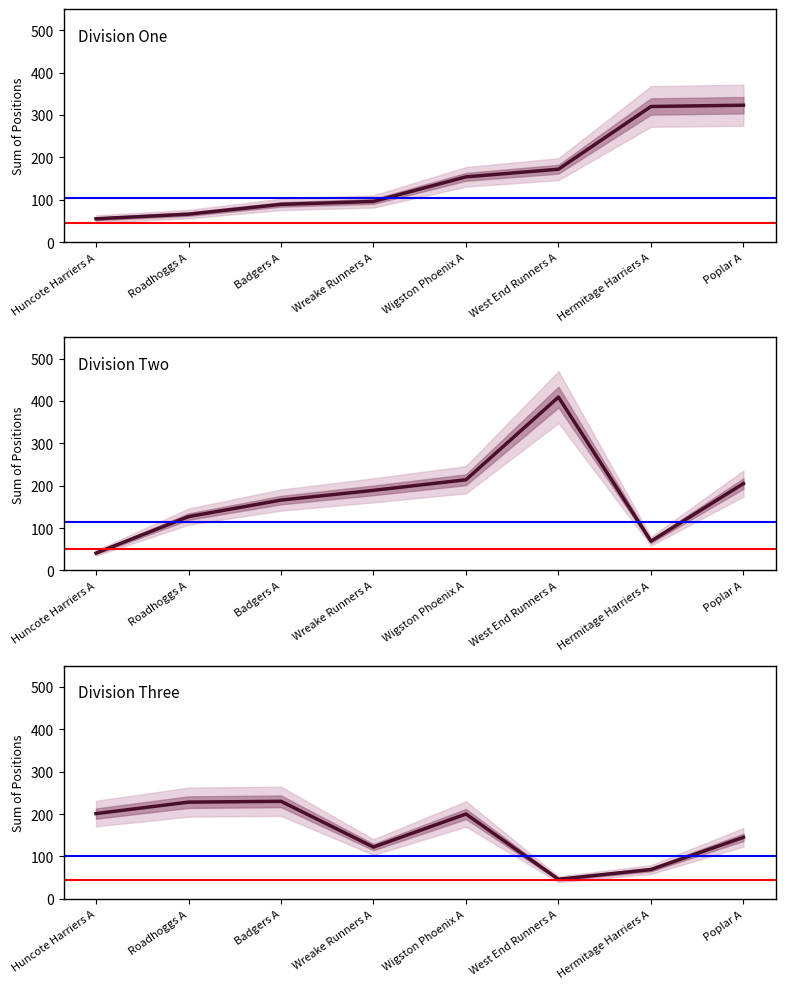

True or false: Division Two and Division One cross at least once.

True